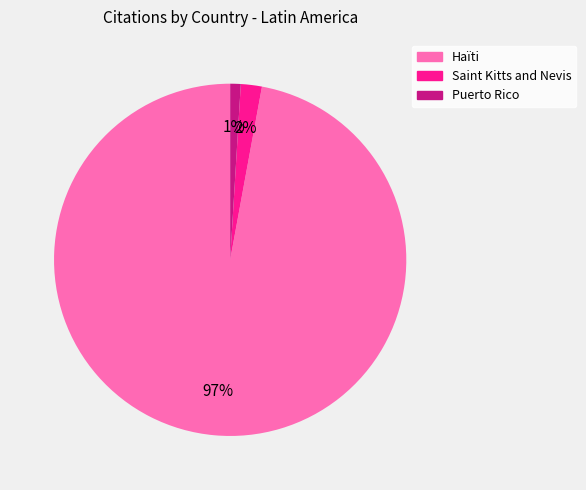

Combined, do Haïti and Puerto Rico account for over 50%?

Yes